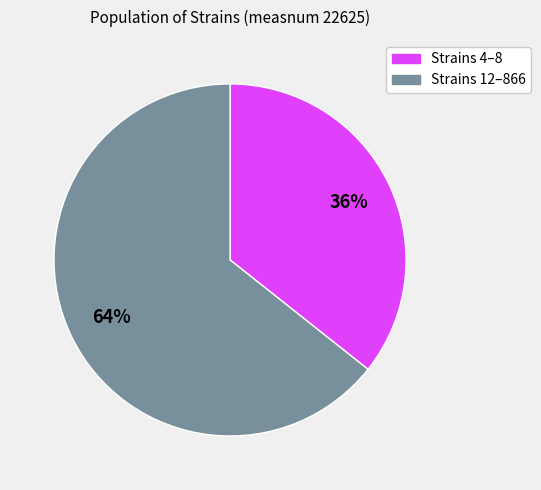

Does any single category account for the majority?

Yes